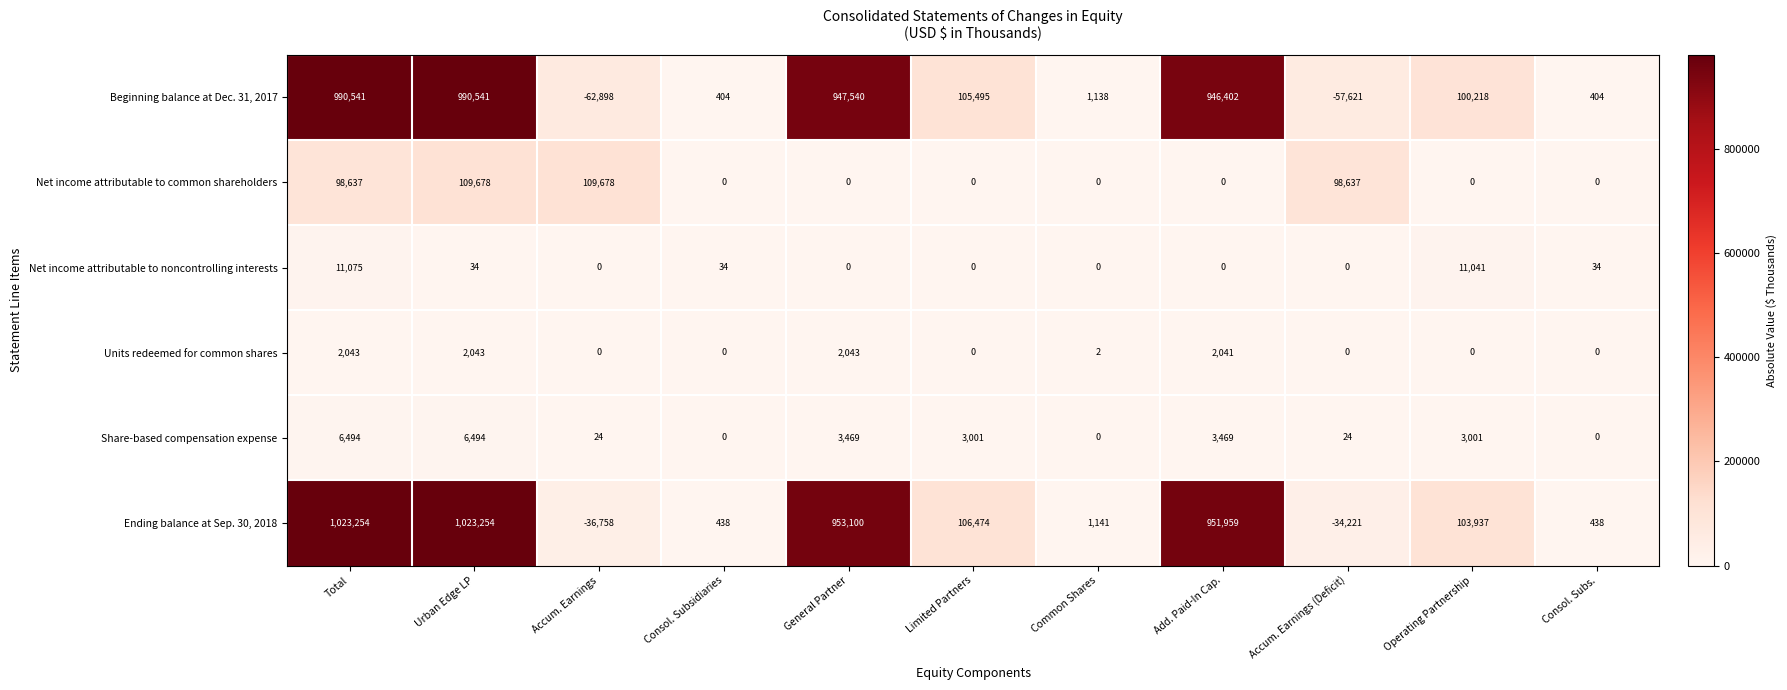

What is the difference between the highest and lowest values at Accum. Earnings?

172576